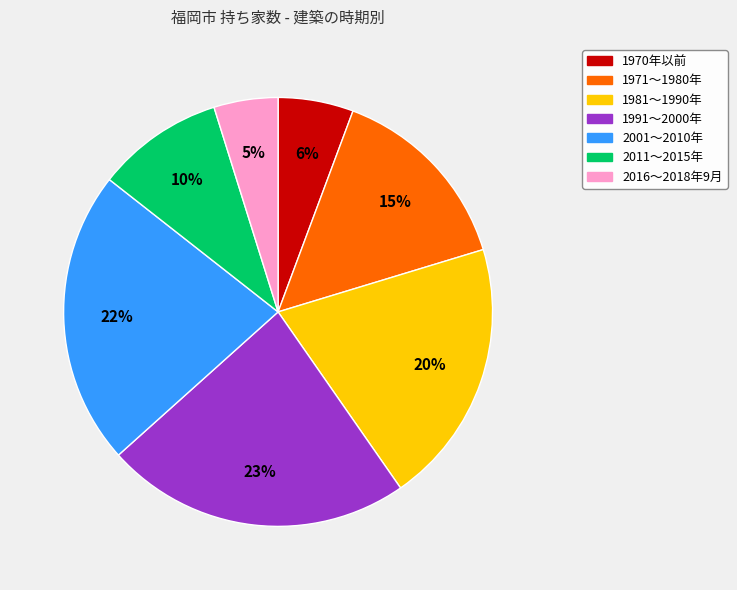

Does any single category account for the majority?

No